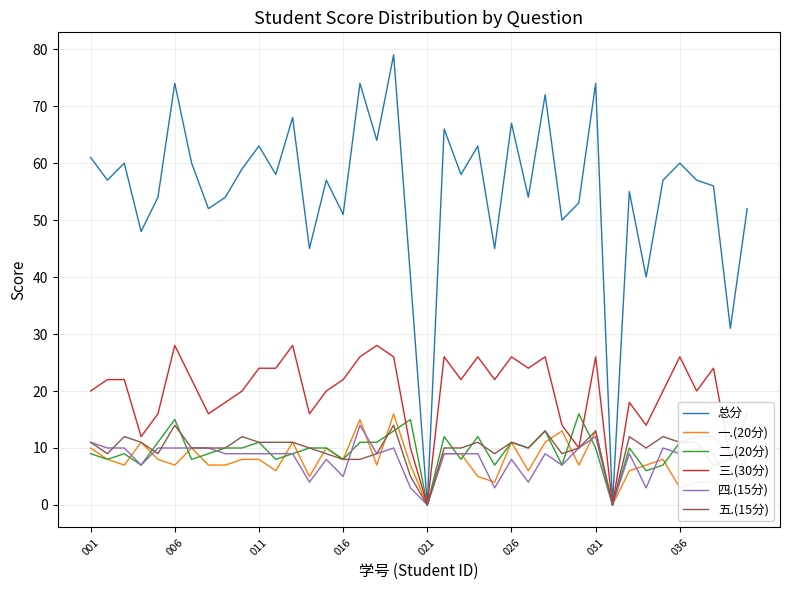

Which series has the largest total across all categories?

总分